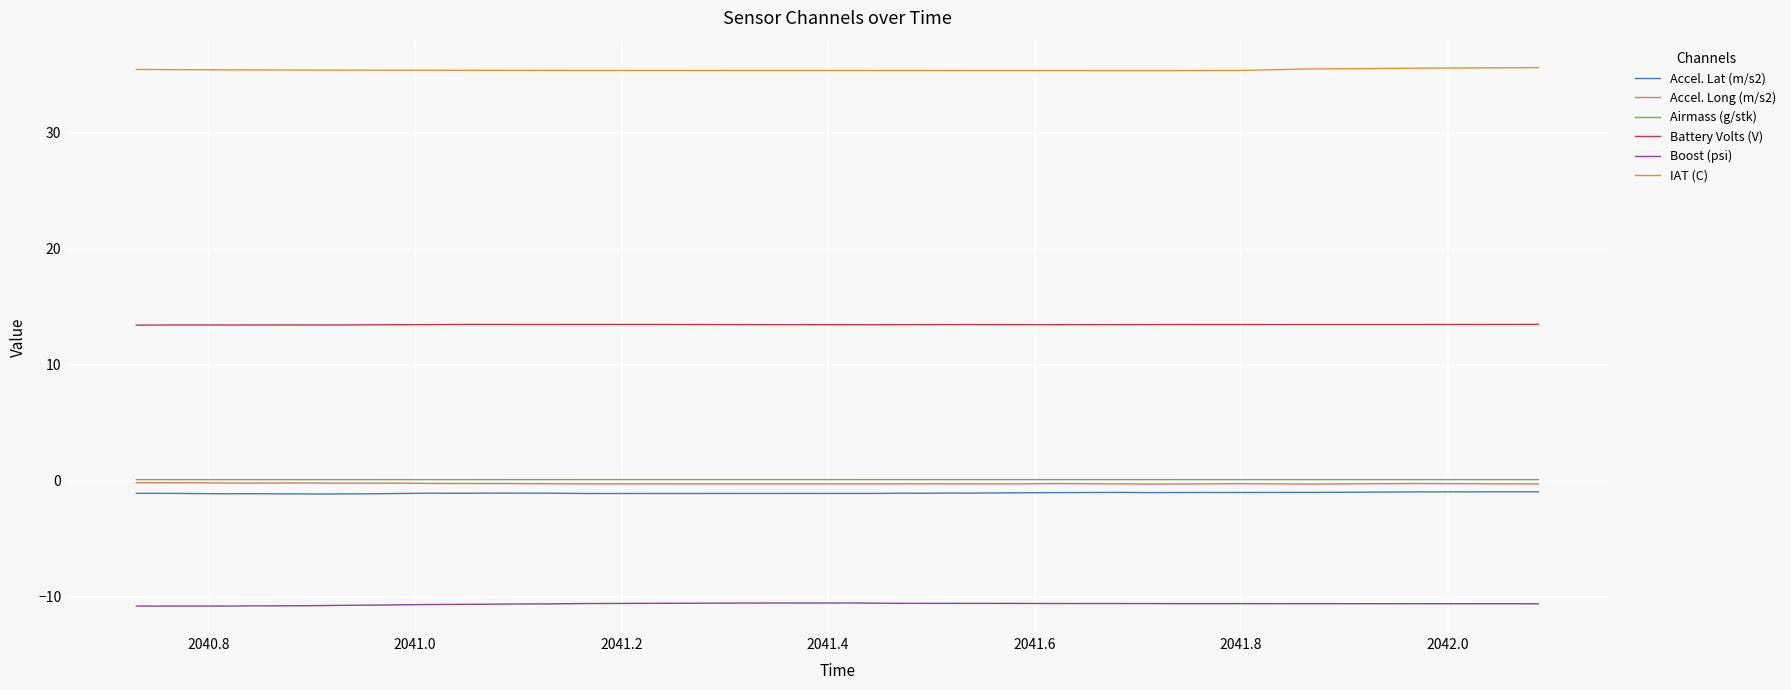

True or false: Battery Volts (V) and Accel. Lat (m/s2) intersect in this chart.

False